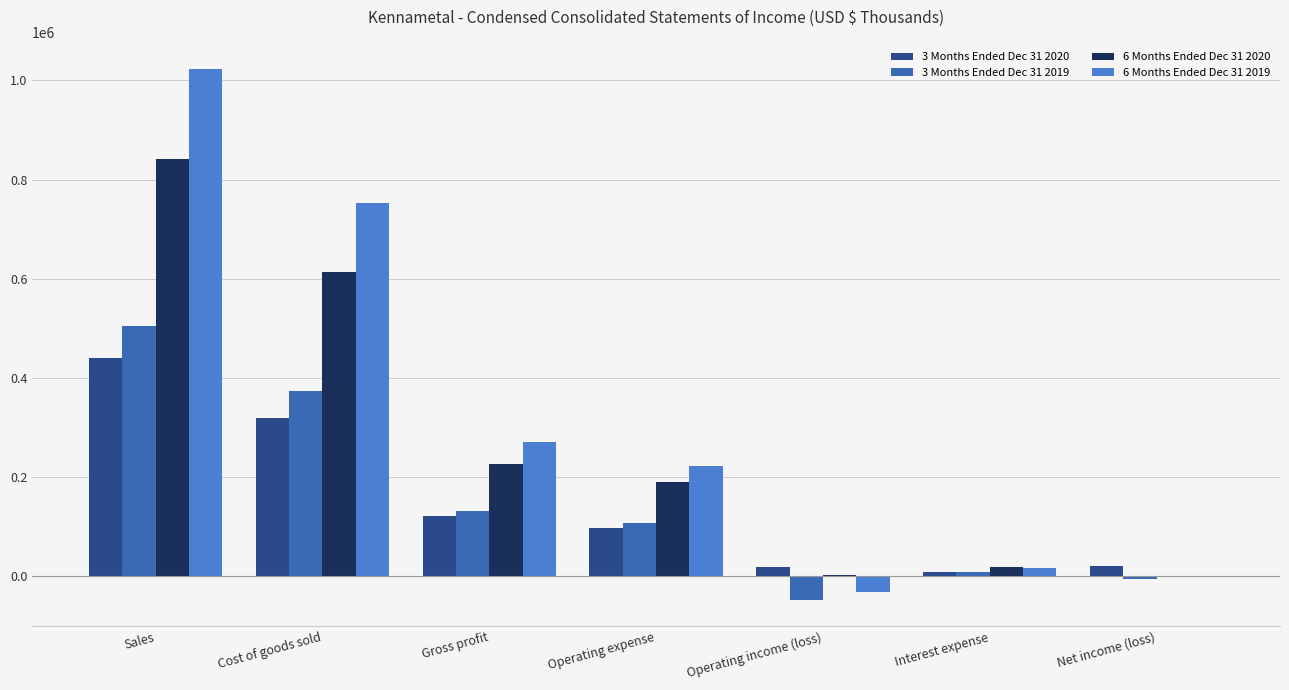

How many series are shown in this chart?

4